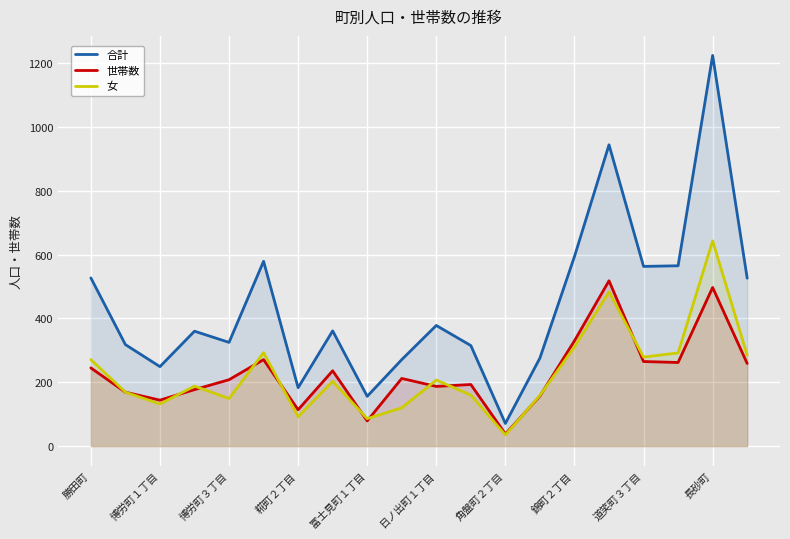

How many interior local peaks does the 世帯数 series have?

6